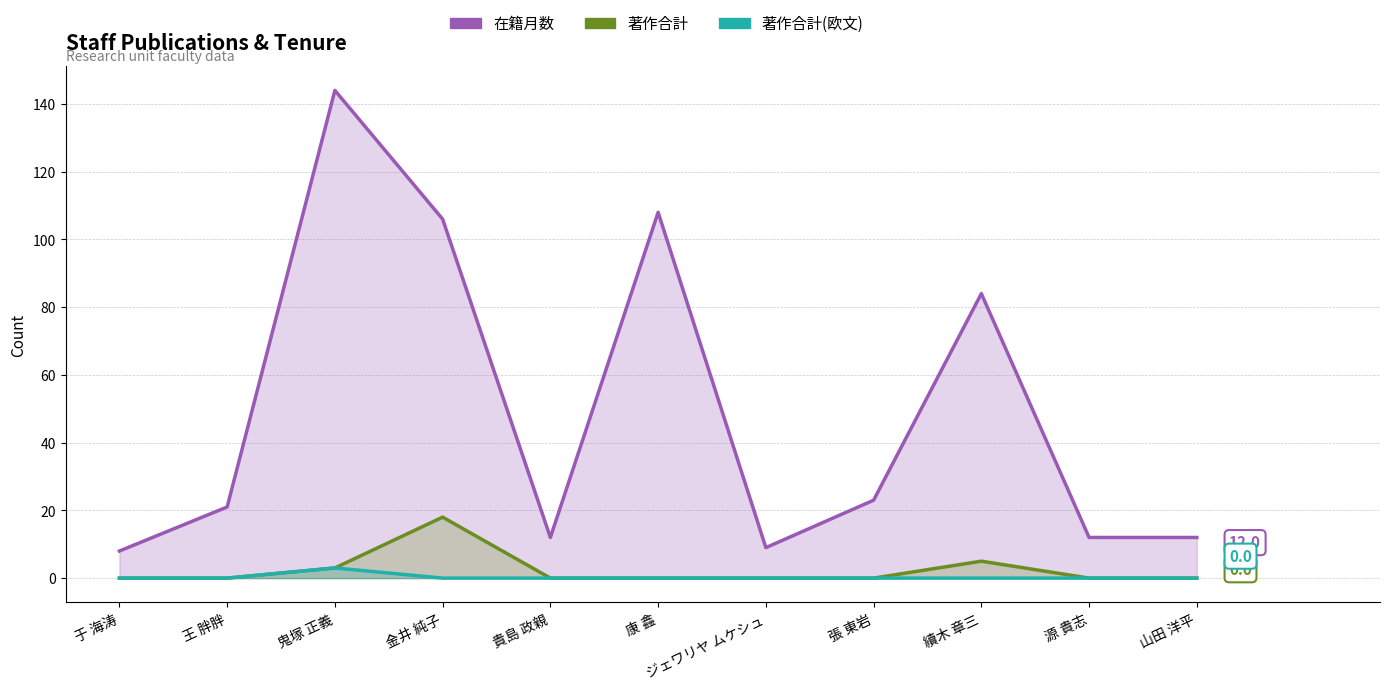

What are all the series names shown in the legend?

在籍月数, 著作合計, 著作合計(欧文)